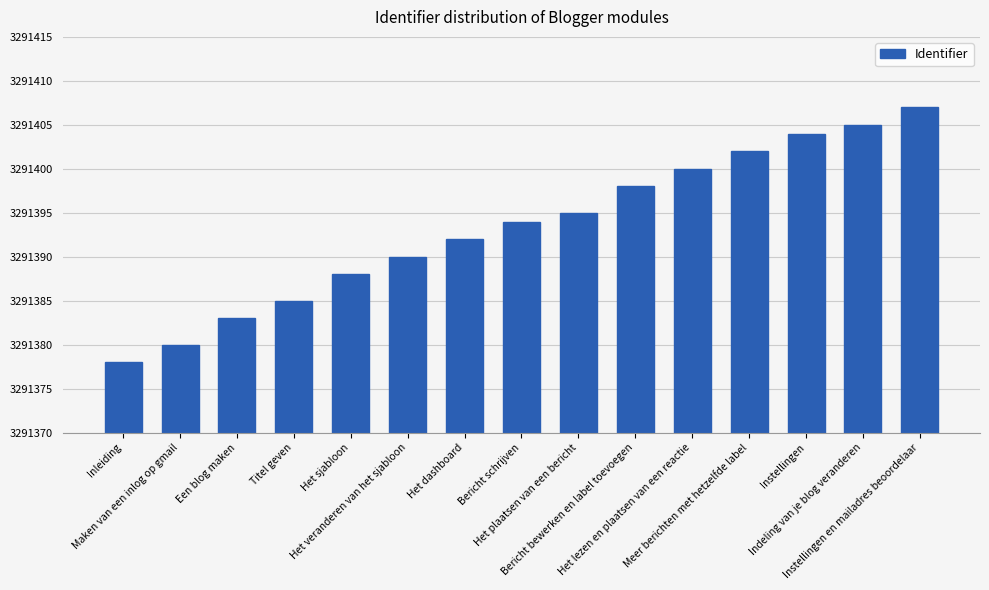

At which category does the chart reach its peak across all series?

Instellingen en mailadres beoordelaar